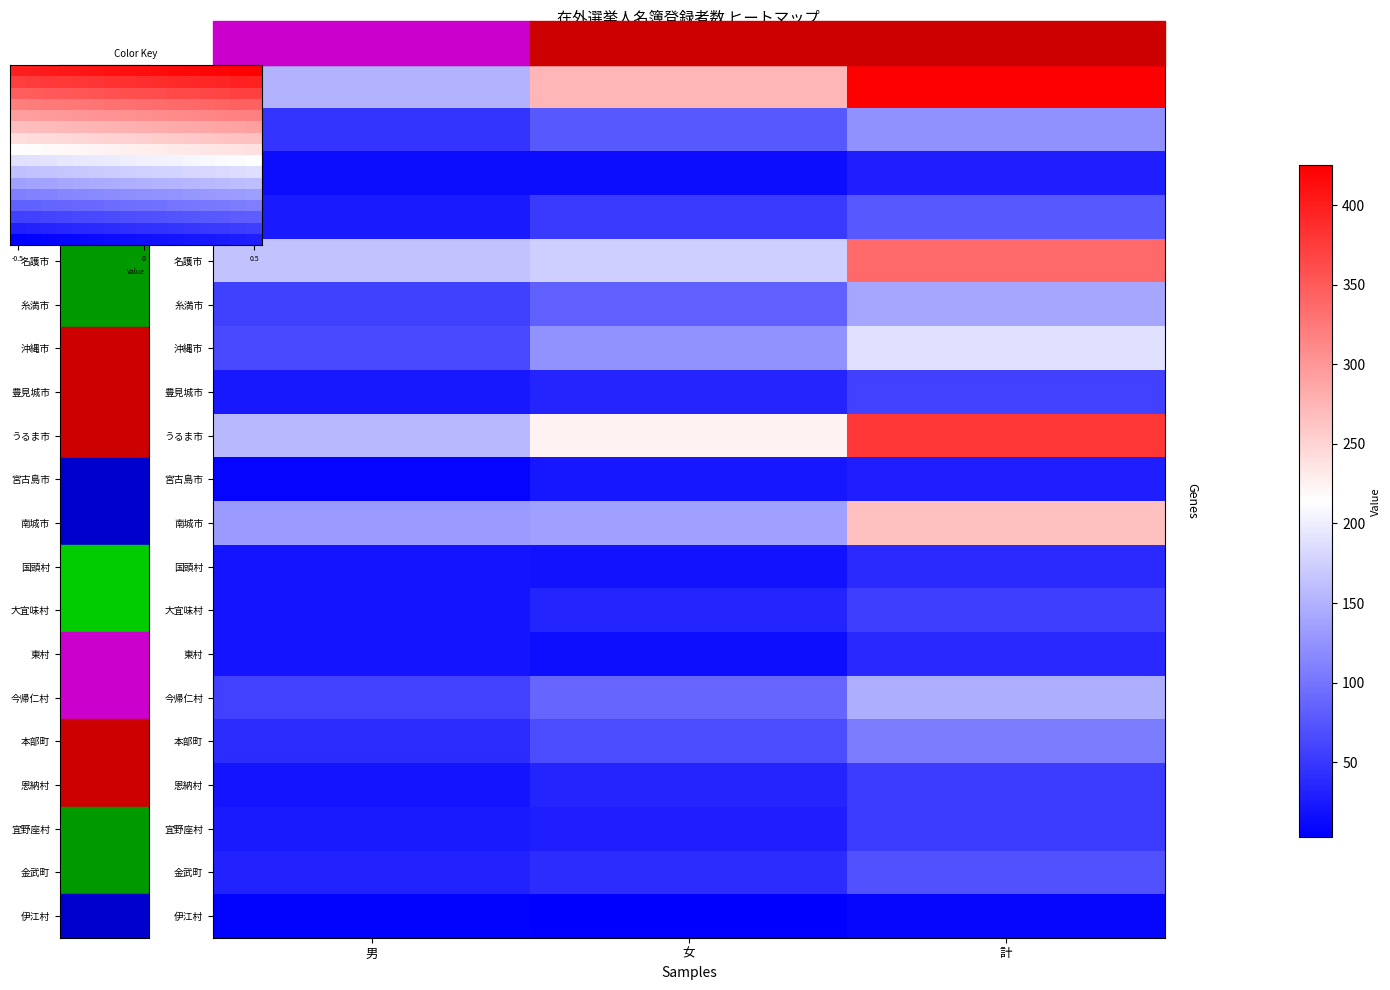

The 那覇市 series shows 274 at 女. True or false?

True